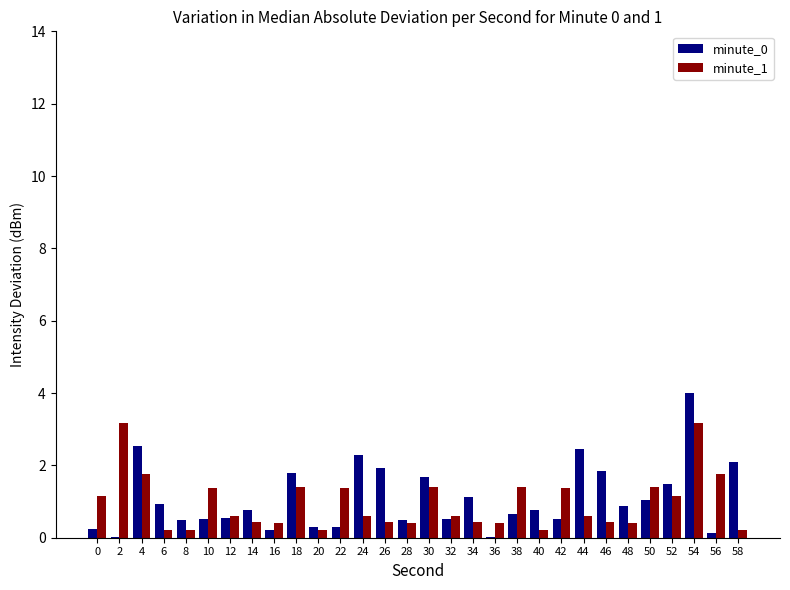

Does the chart contain stacked bars?

No